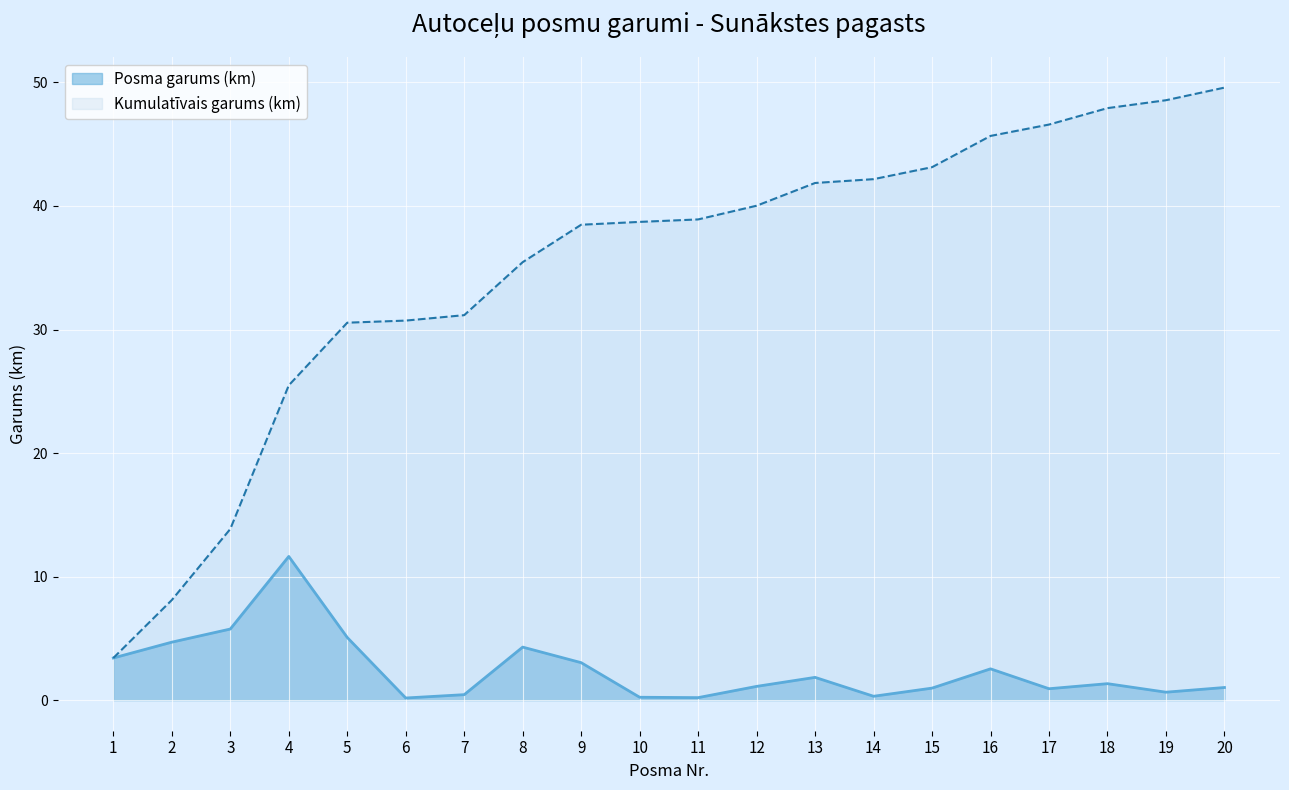

Which series has the largest total across all categories?

Kumulatīvais garums (km)